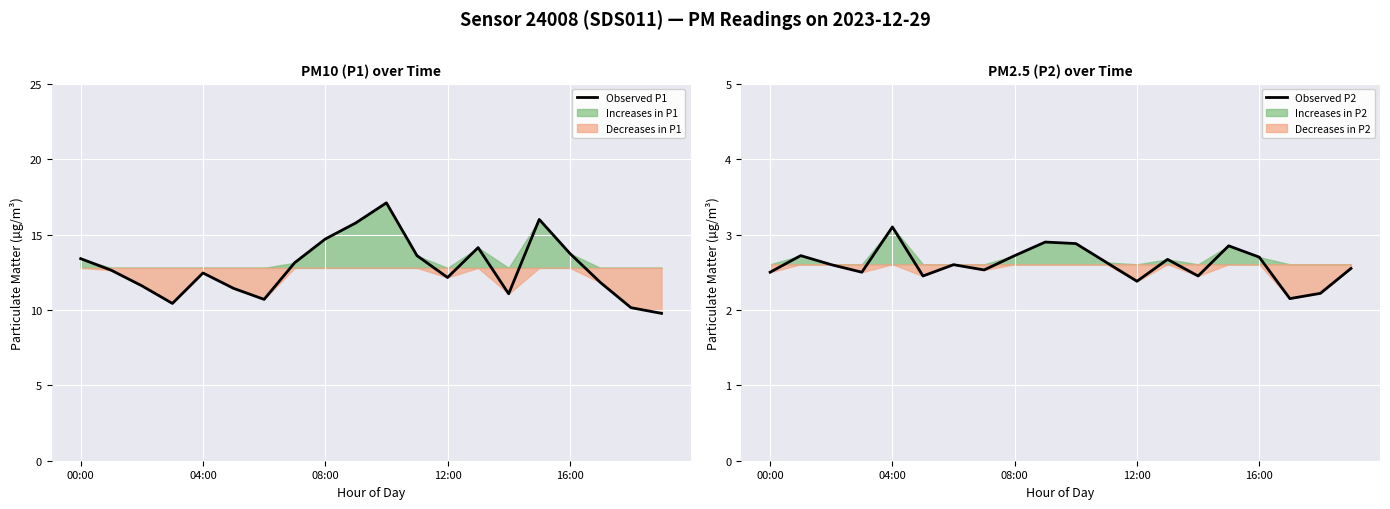

True or false: Observed P1 and Observed P2 cross at least once.

False